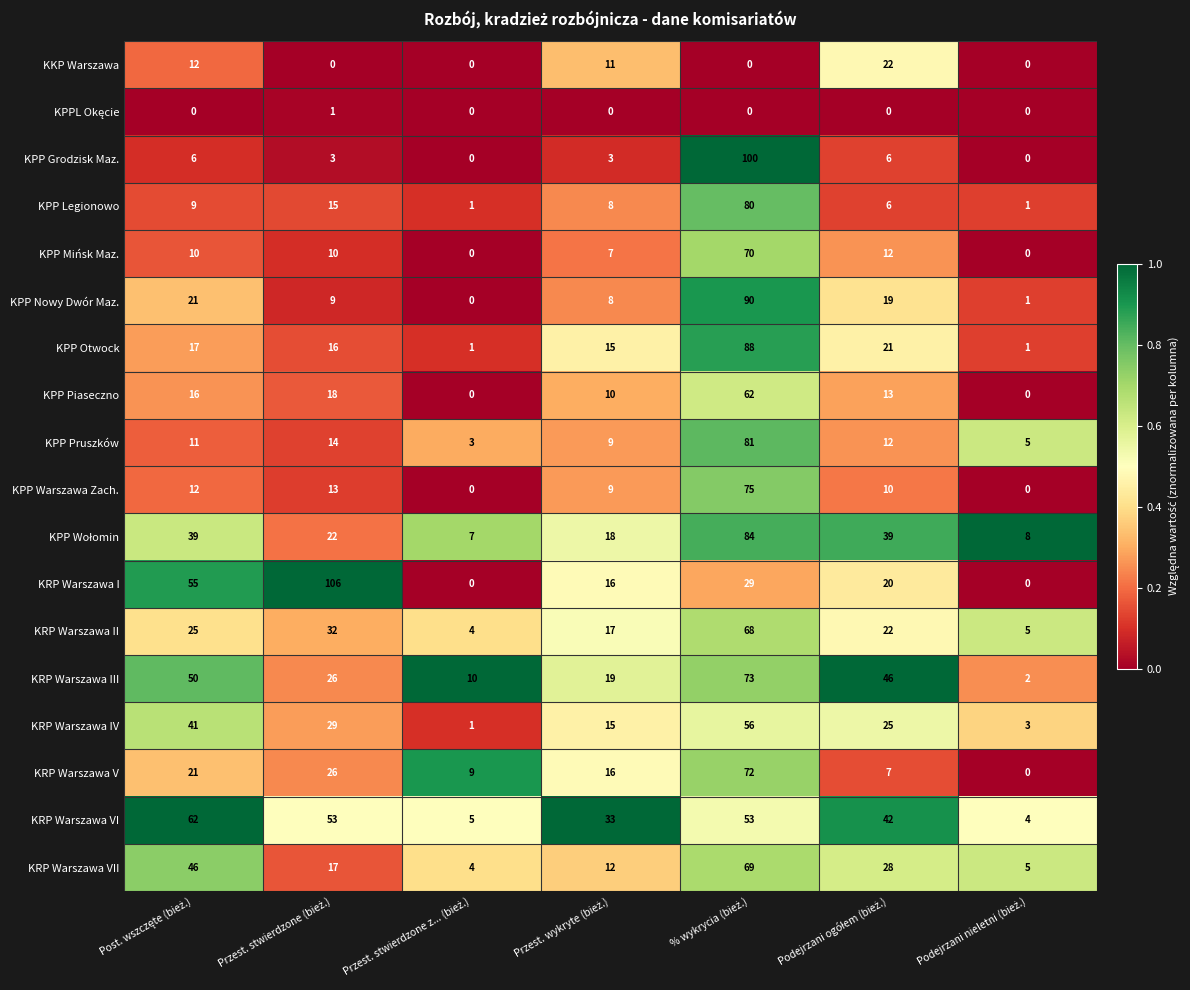

Which series has the largest range (max minus min)?

KRP Warszawa I